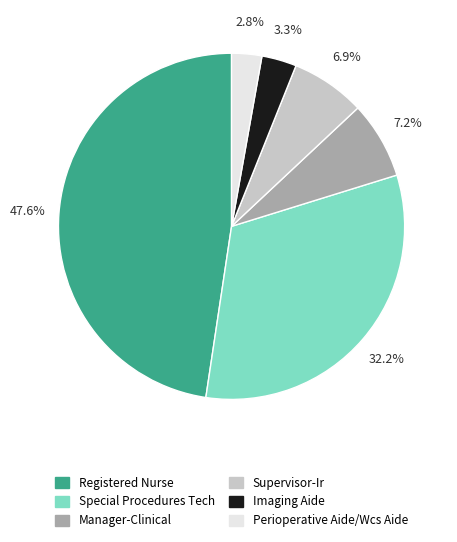

To the nearest percent, what is the average slice percentage?

17%